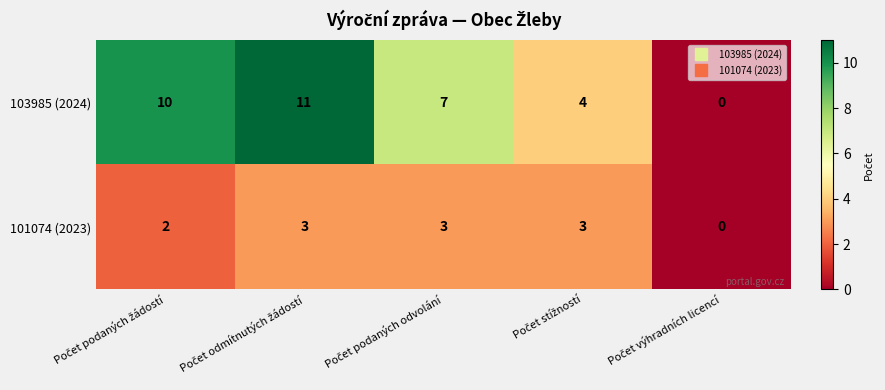

What is the maximum value shown in the chart?

11